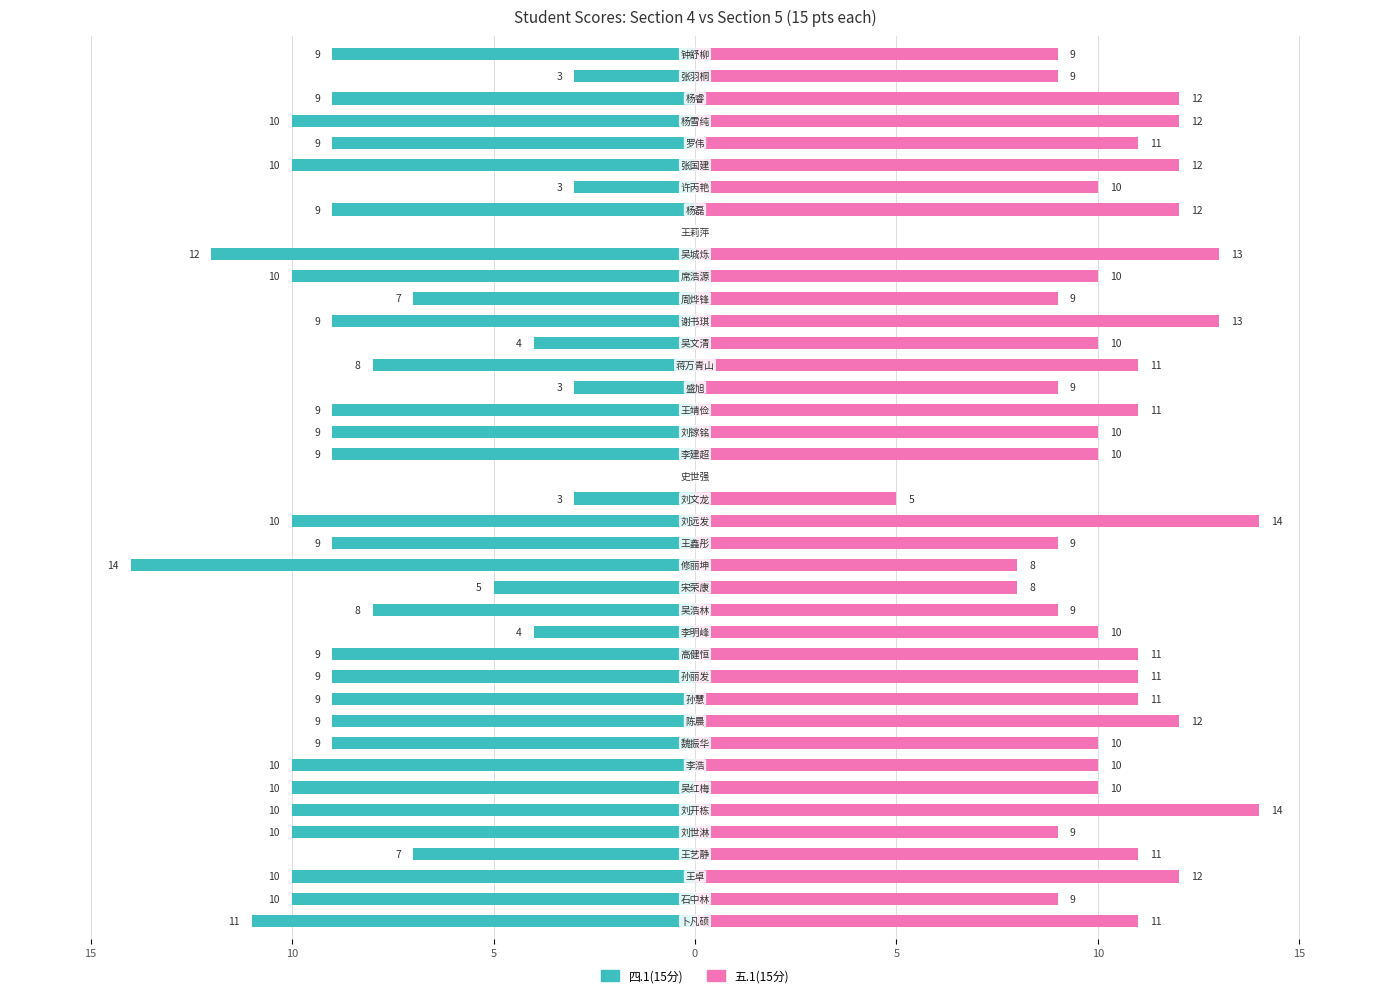

Are the bars horizontal?

Yes